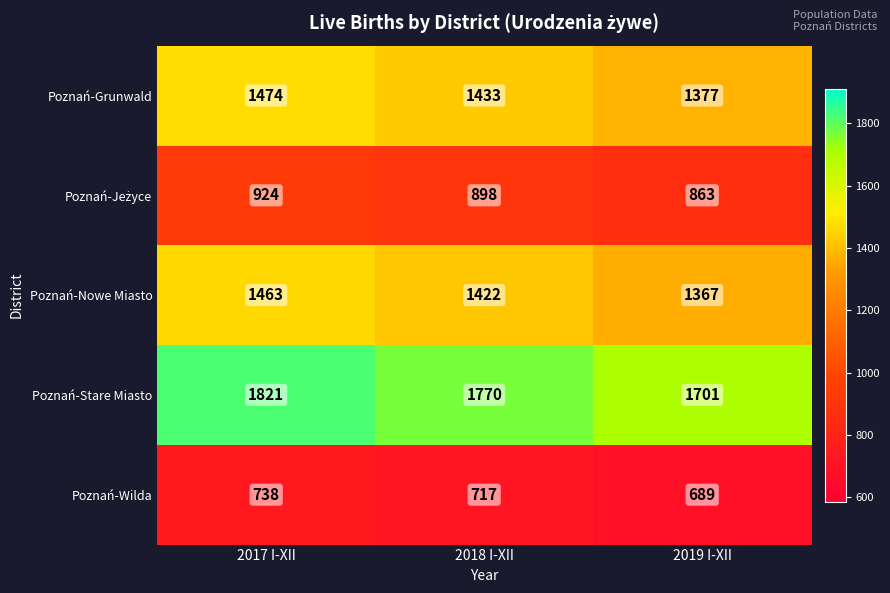

Read the Poznań-Nowe Miasto value at 2017 I-XII.

1463